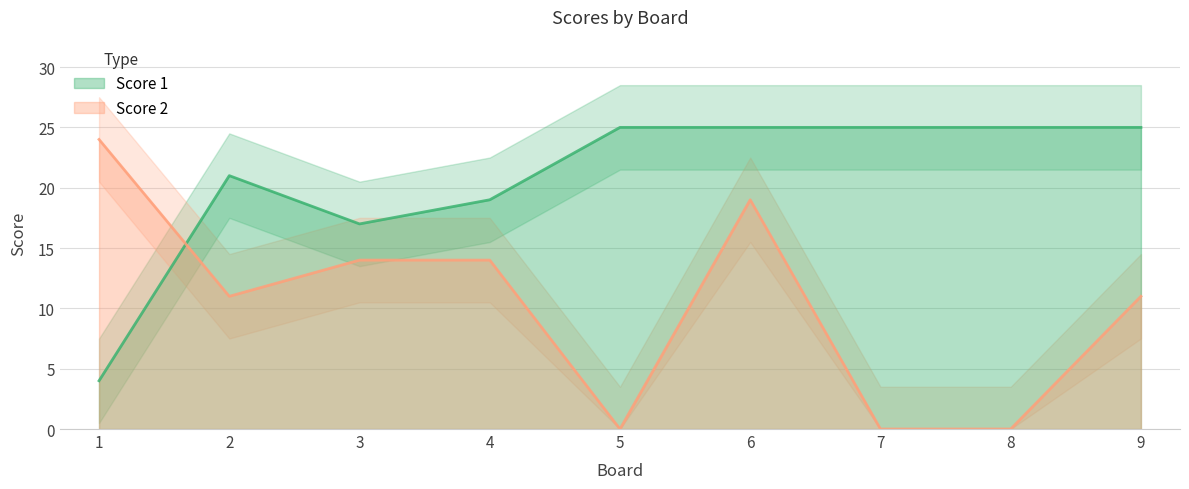

Reading left to right, what are all the values shown in this chart?

Score 1: 1=4	2=21	3=17	4=19	5=25	6=25	7=25	8=25	9=25
Score 2: 1=24	2=11	3=14	4=14	5=0	6=19	7=0	8=0	9=11